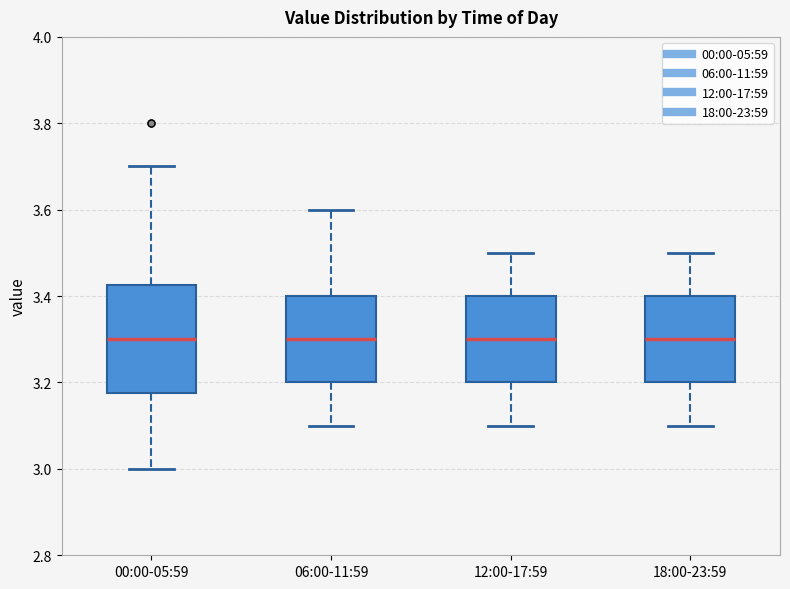

Reading left to right, read every box against the y-axis: the position of its median line, the range the box covers, and the ends of its whiskers. The values are not printed on the chart, so give them approximately, as read against the axis.

00:00-05:59: median 3.30, box 3.18 to 3.42, whiskers 3.00 to 3.70
06:00-11:59: median 3.30, box 3.20 to 3.40, whiskers 3.10 to 3.60
12:00-17:59: median 3.30, box 3.20 to 3.40, whiskers 3.10 to 3.50
18:00-23:59: median 3.30, box 3.20 to 3.40, whiskers 3.10 to 3.50